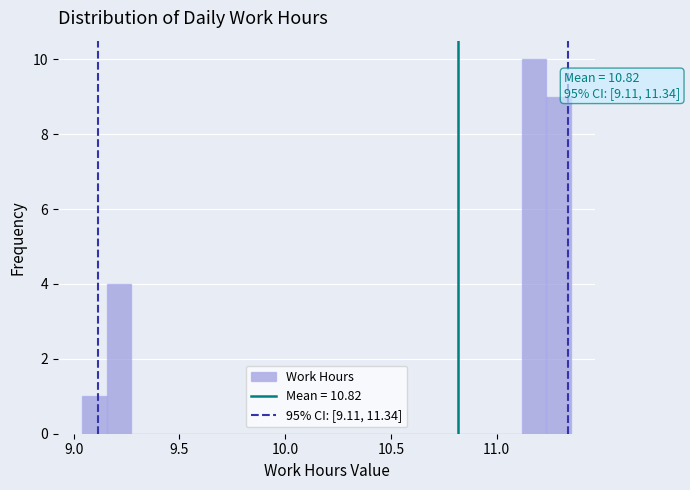

Read against the x-axis, roughly where is the centre of the tallest bar?

11.20